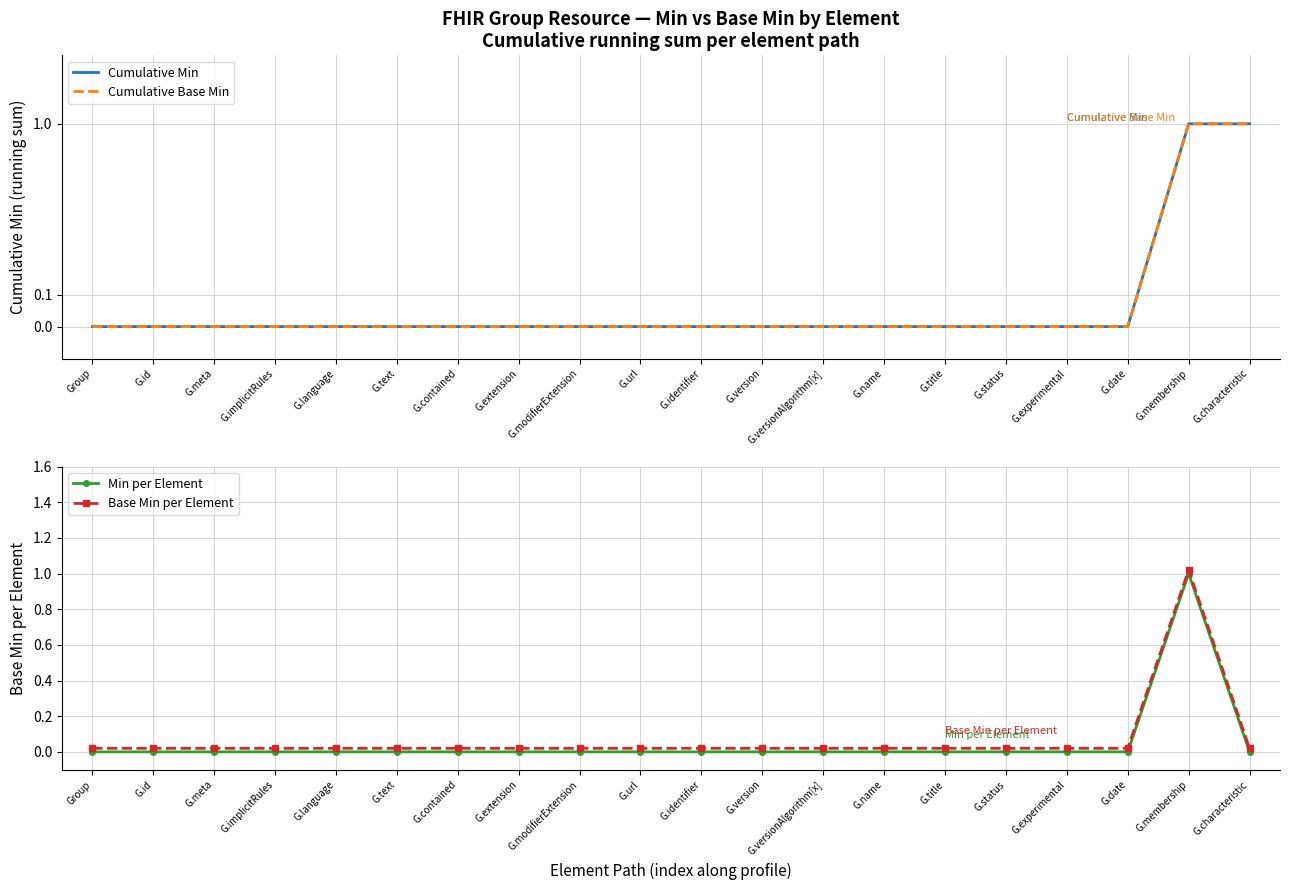

How many data points in Cumulative Base Min are above 0?

2